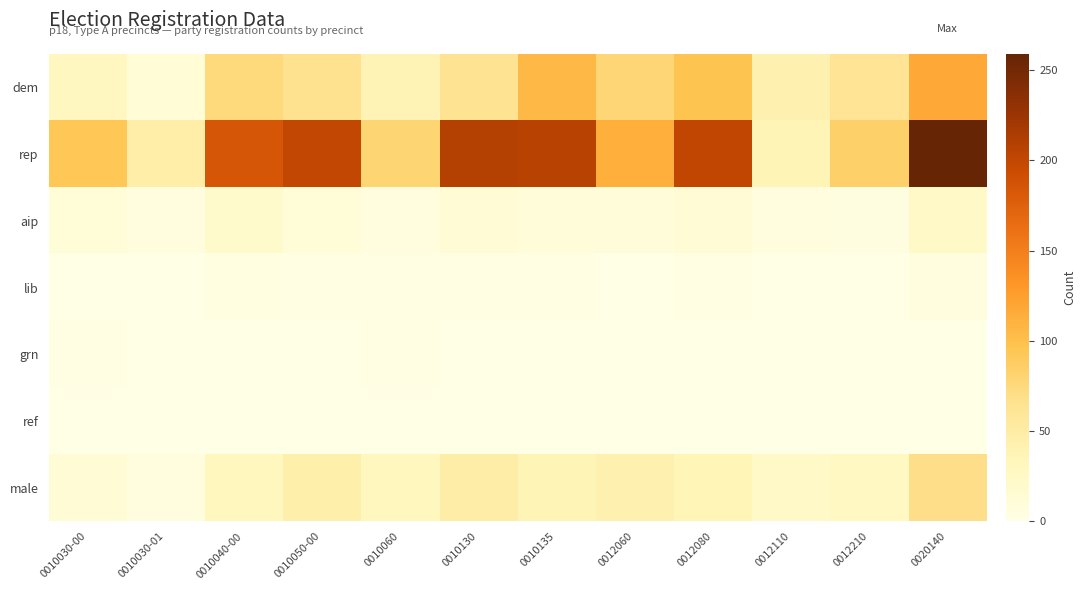

Which category has the lowest value across all series?

0010030-01